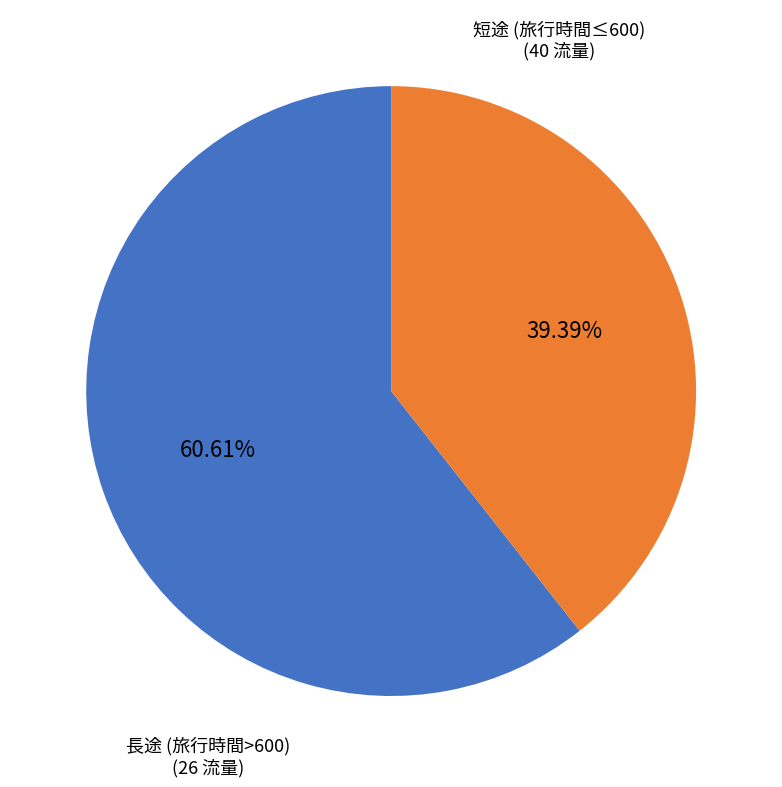

How many segments does this pie chart have?

2